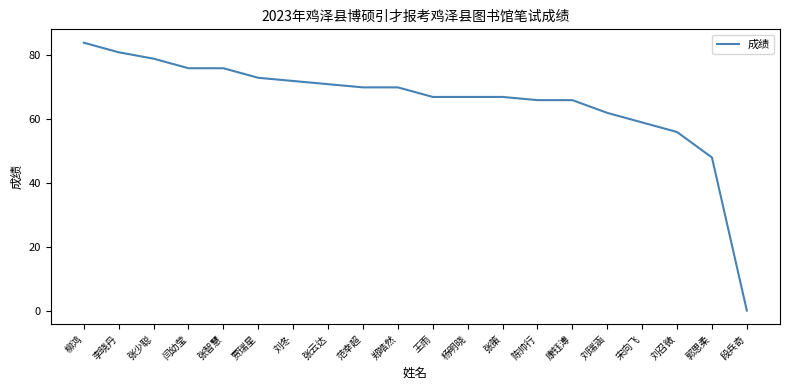

What is the difference between the maximum and second lowest values?

36